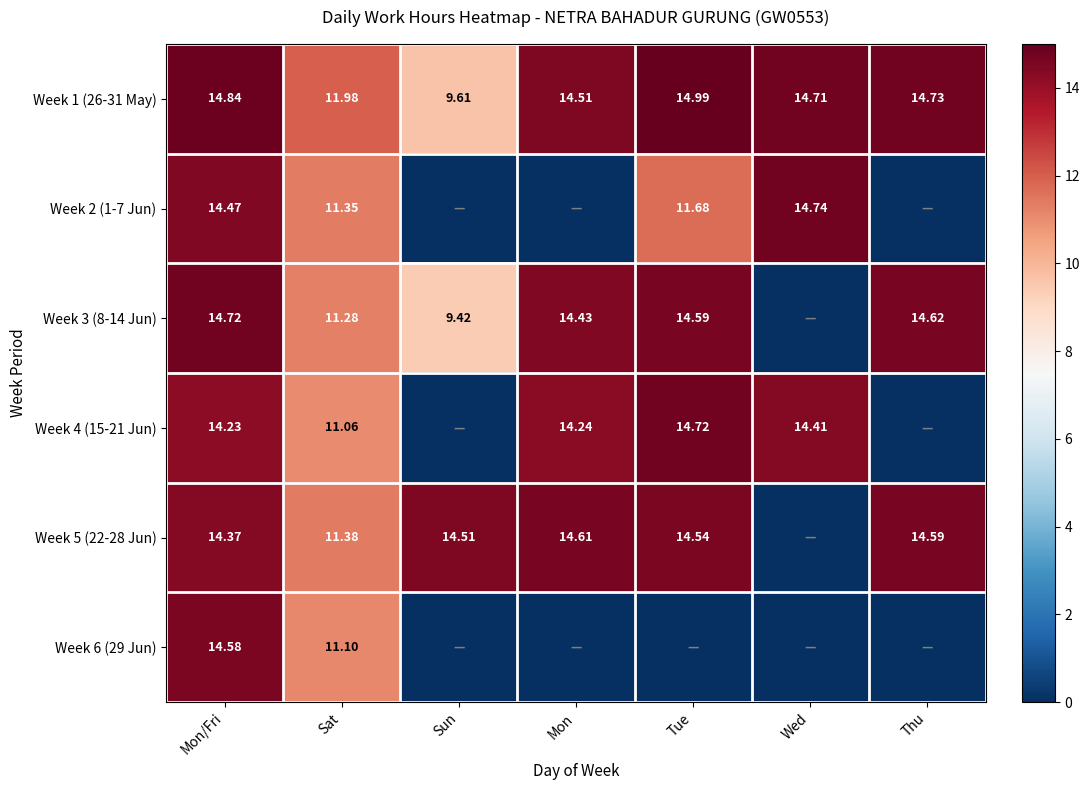

True or false: Week 3 (8-14 Jun) has a value of 9.4 at Sun.

True